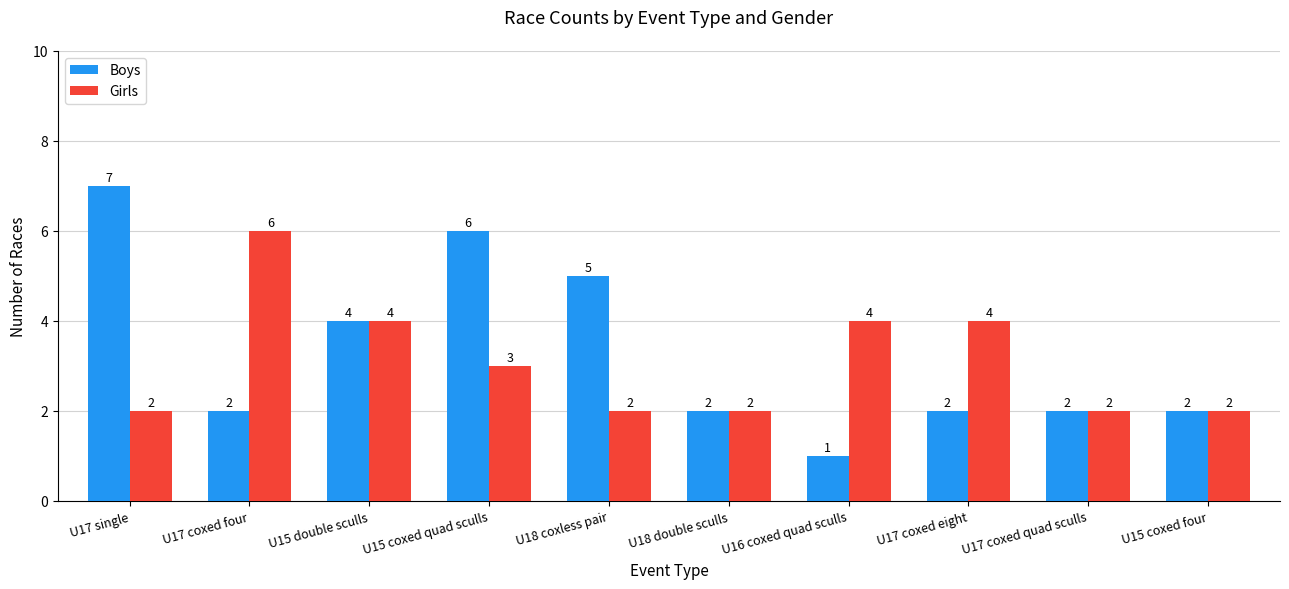

The Boys series shows 5 at U18 coxless pair. True or false?

True